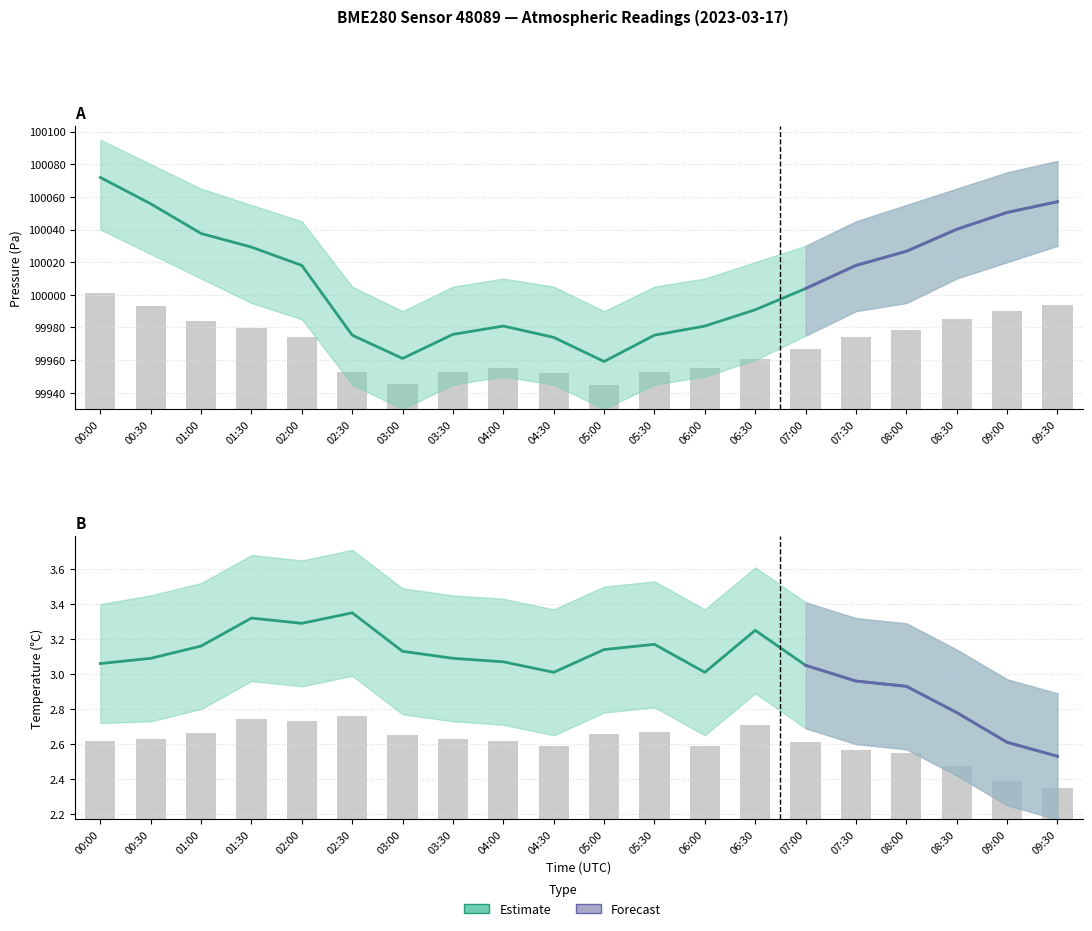

What position from the right is 03:30?

13